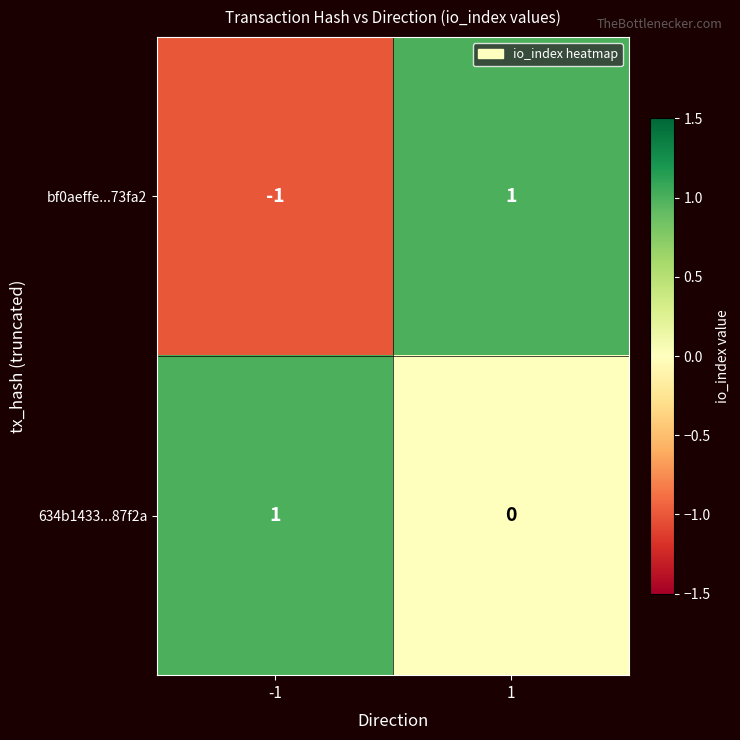

Which series changed the most between -1 and 1?

bf0aeffe...73fa2